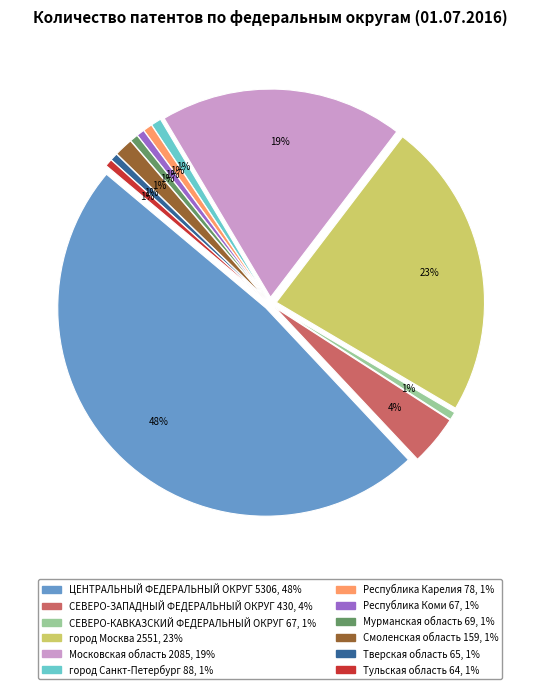

To the nearest percent, what is the combined percentage of Мурманская область and СЕВЕРО-КАВКАЗСКИЙ ФЕДЕРАЛЬНЫЙ ОКРУГ?

1%